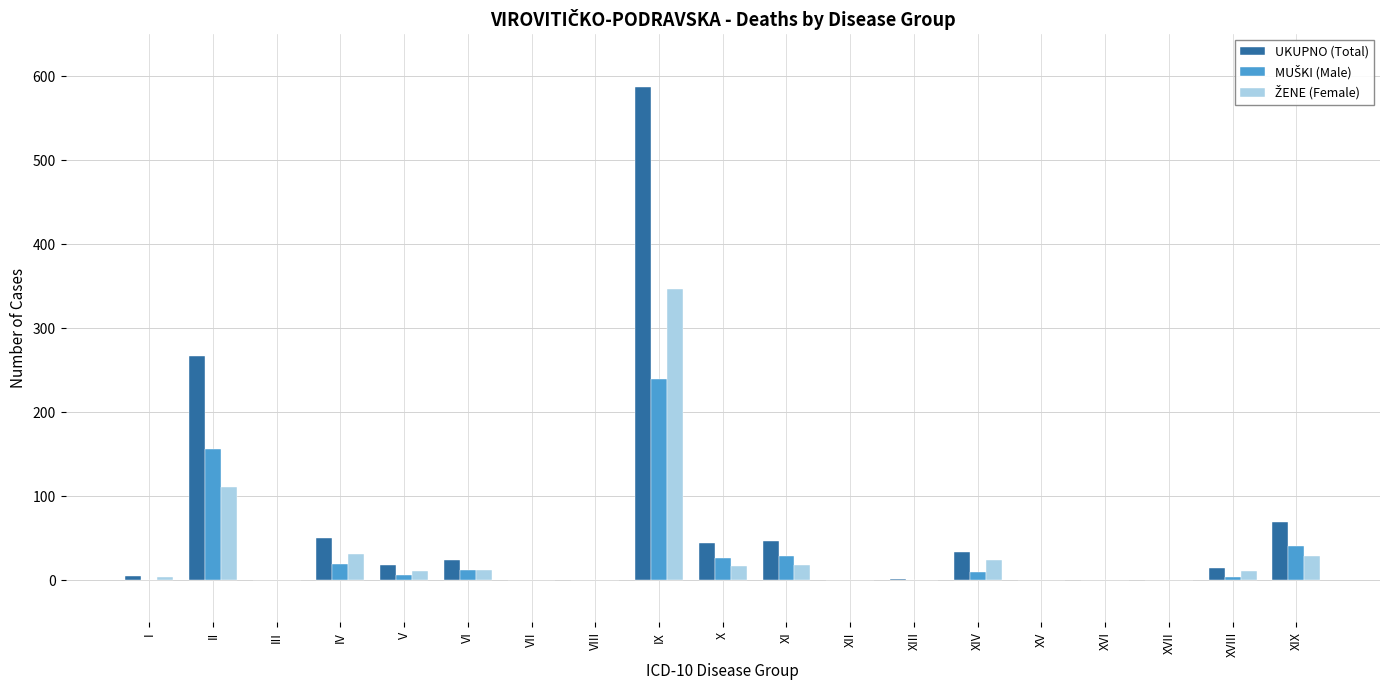

Does the chart contain stacked bars?

No